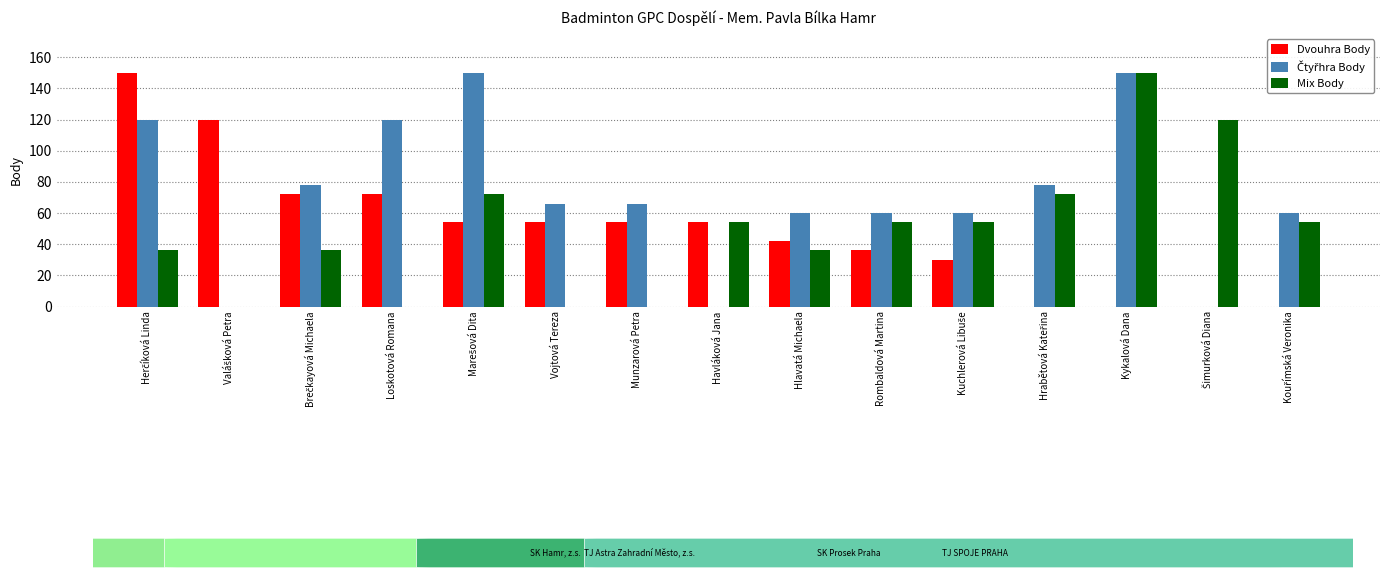

What is the average value of the Mix Body series?

49